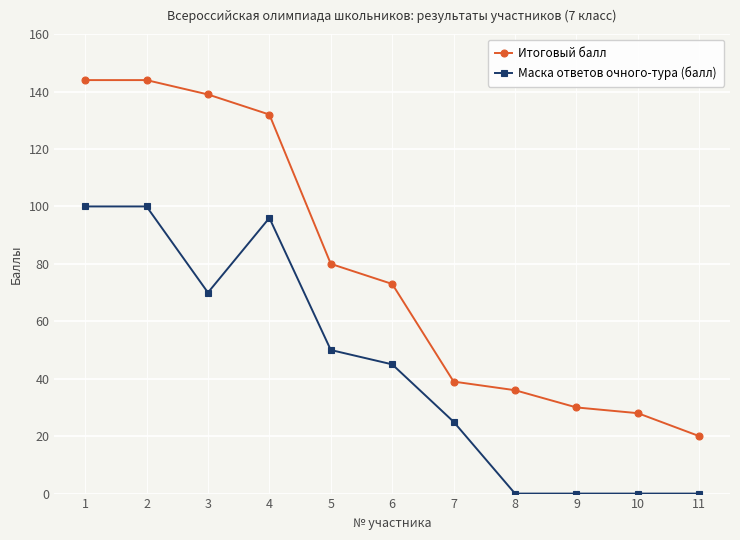

Is it true that Итоговый балл equals 93 at 1?

False